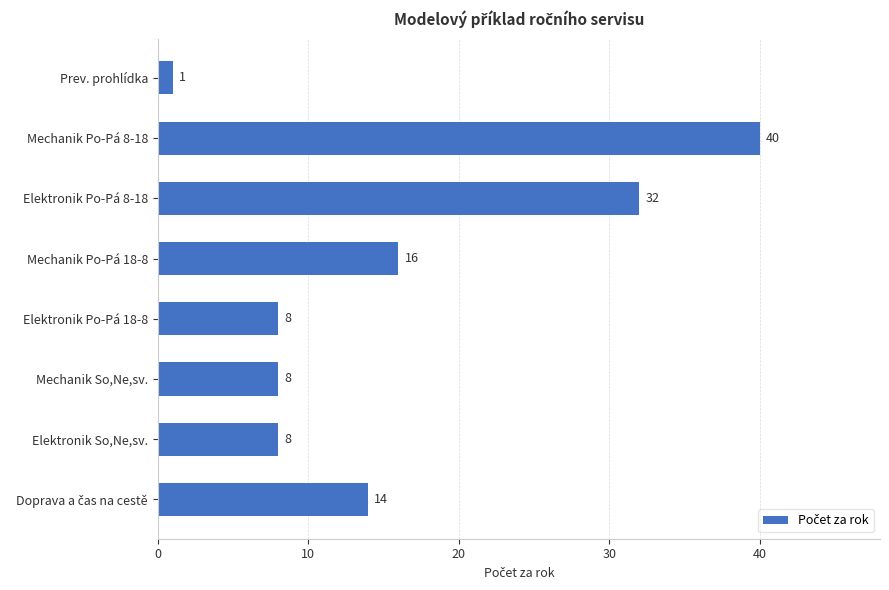

What is the difference between the values at Elektronik Po-Pá 8-18 and Elektronik Po-Pá 18-8?

24